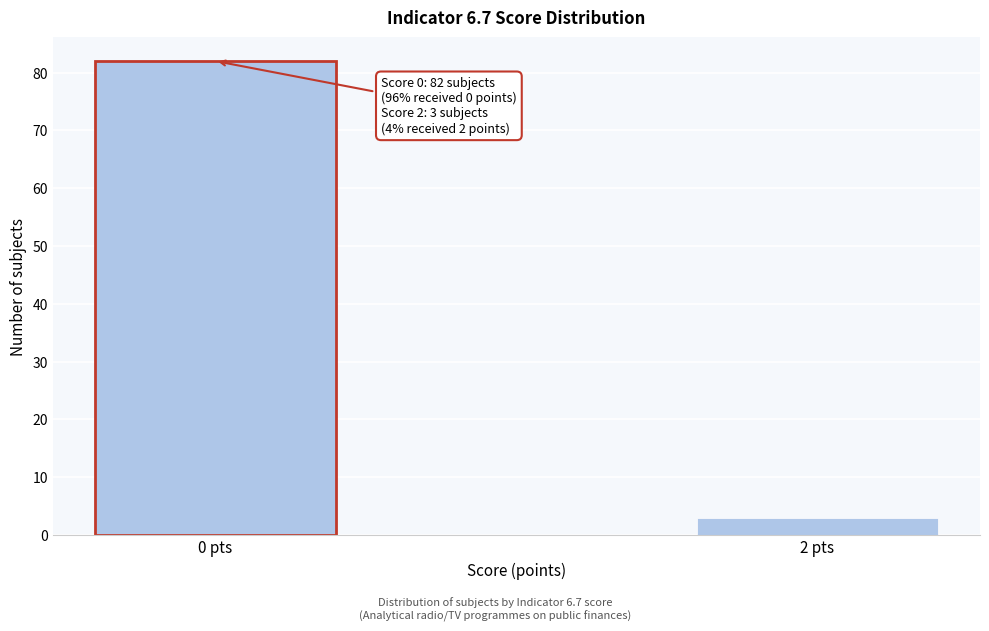

Reading left to right, transcribe all the data shown in this chart.

0 pts=82	2 pts=3